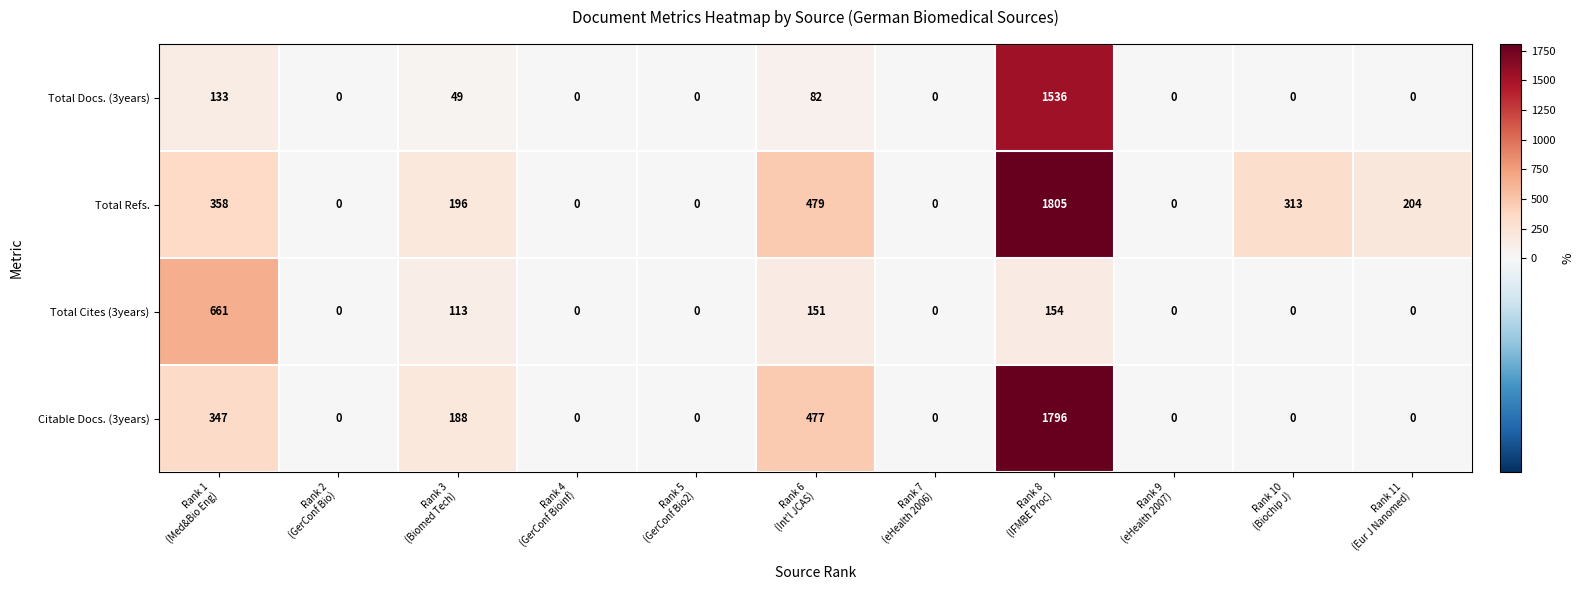

What is the greatest value displayed?

1805